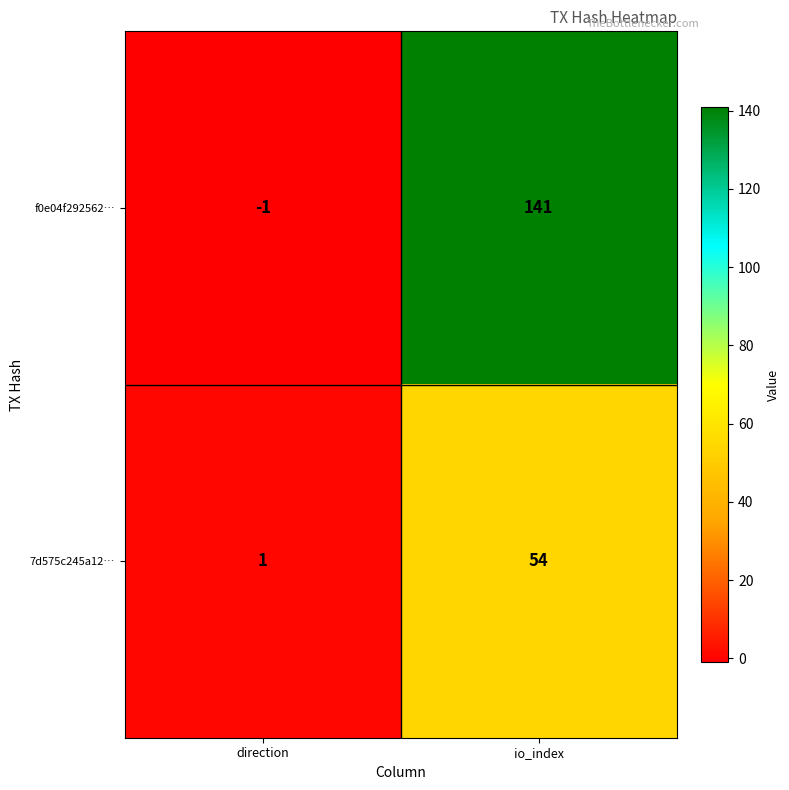

Which label corresponds to the smallest value in the chart?

direction